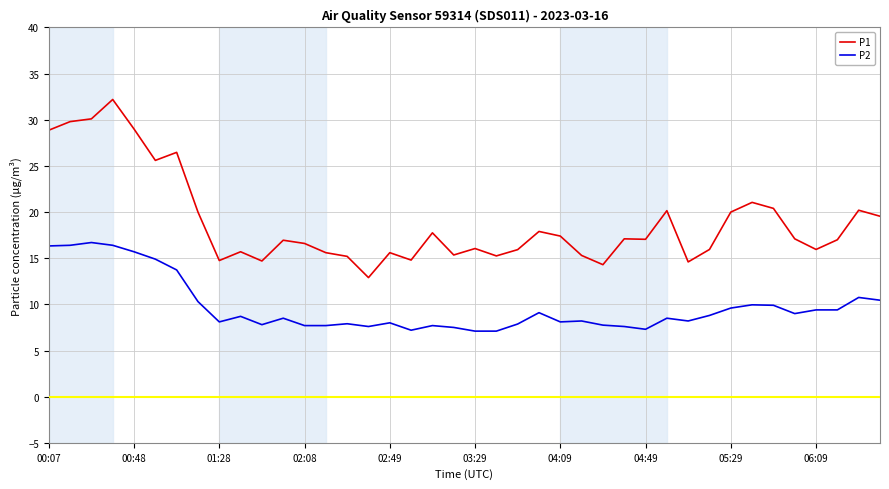

True or false: P1 and P2 cross at least once.

False